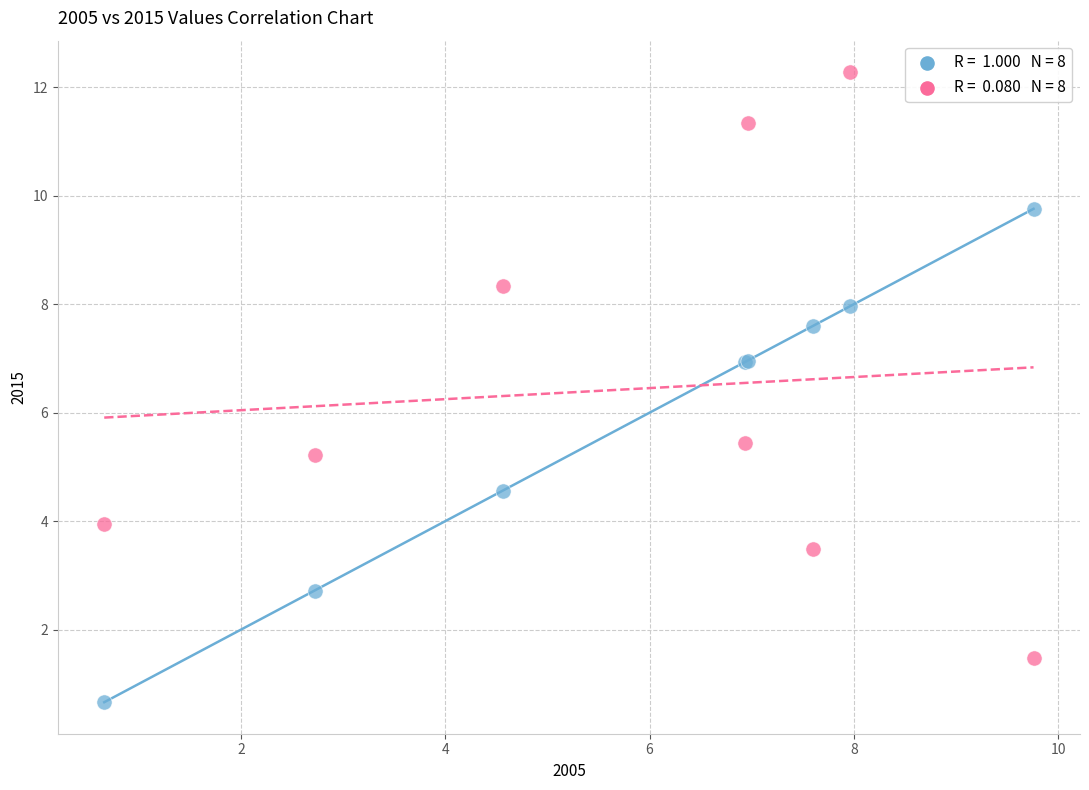

Across all series, what Y value is closest to 6?

5.5